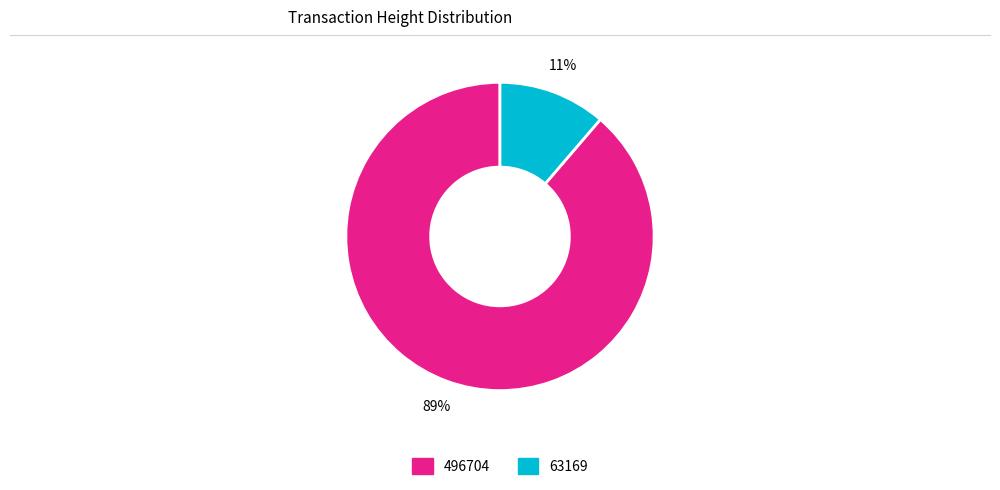

Which category has the biggest portion of the pie?

496704